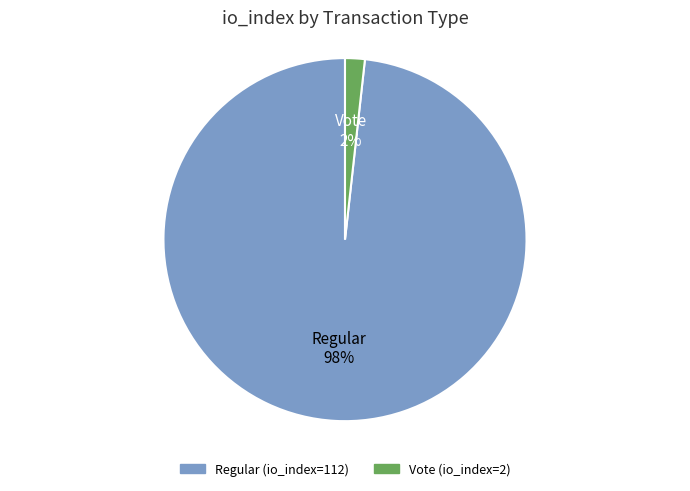

True or false: Vote (io_index=2) accounts for 17% of the total.

False